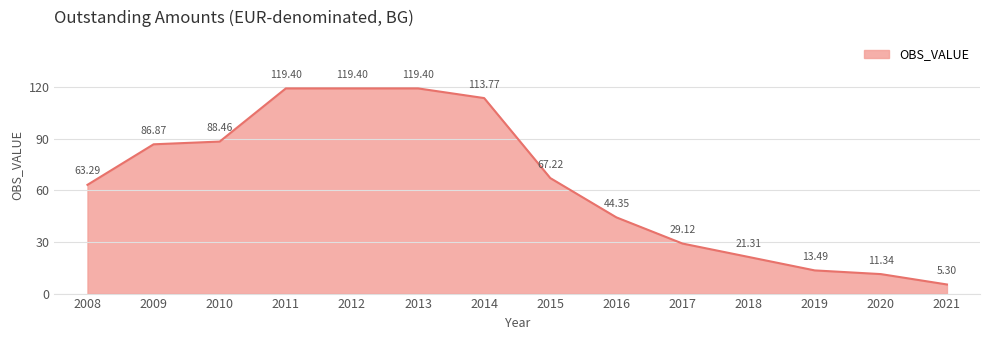

Which has a higher value, 2011 or 2008?

2011